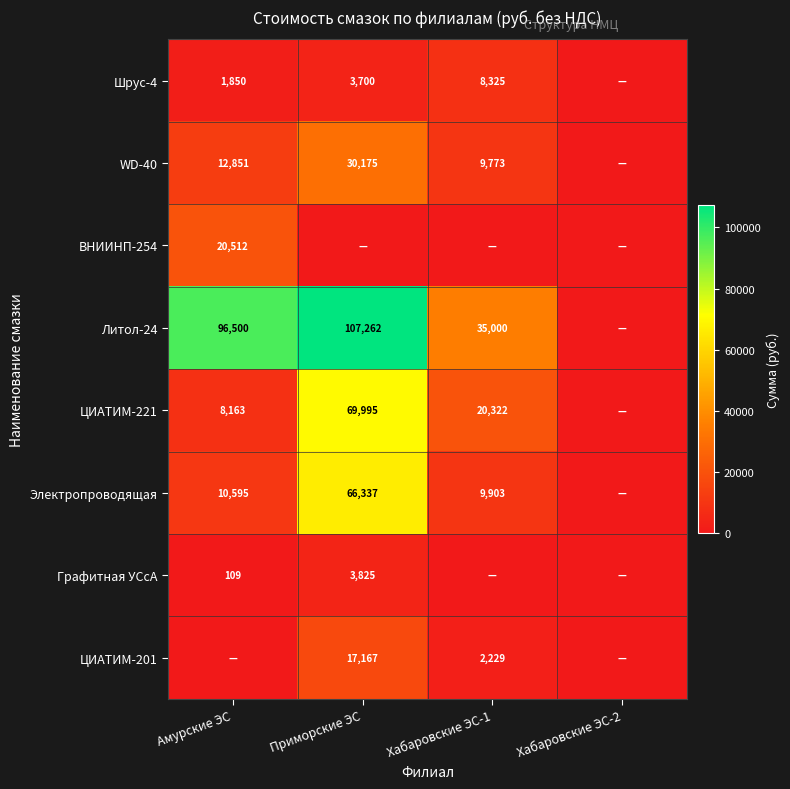

True or false: ЦИАТИМ-201 has a value of 5678 at Приморские ЭС.

False